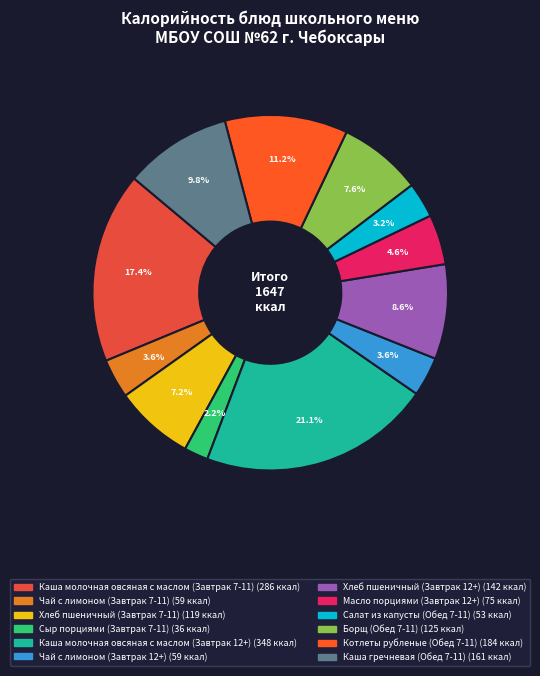

Count the number of slices in the pie.

12